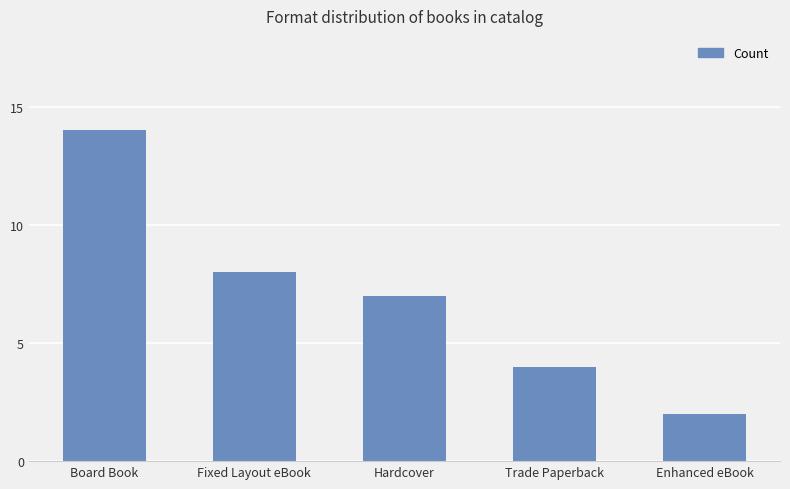

Where is the data nearest to the value 8?

Fixed Layout eBook